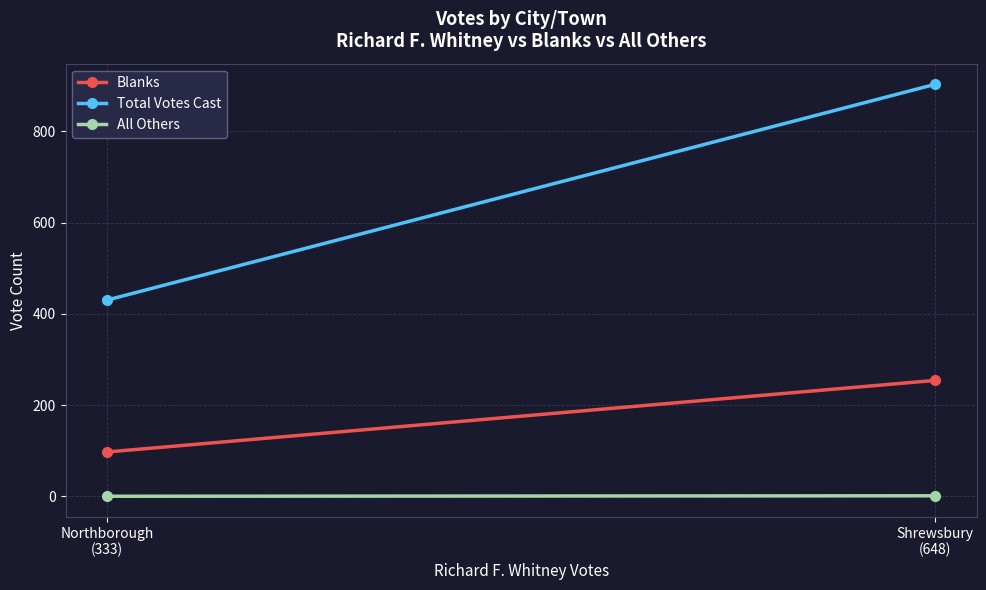

How many Total Votes Cast values are between 430 and 903?

2